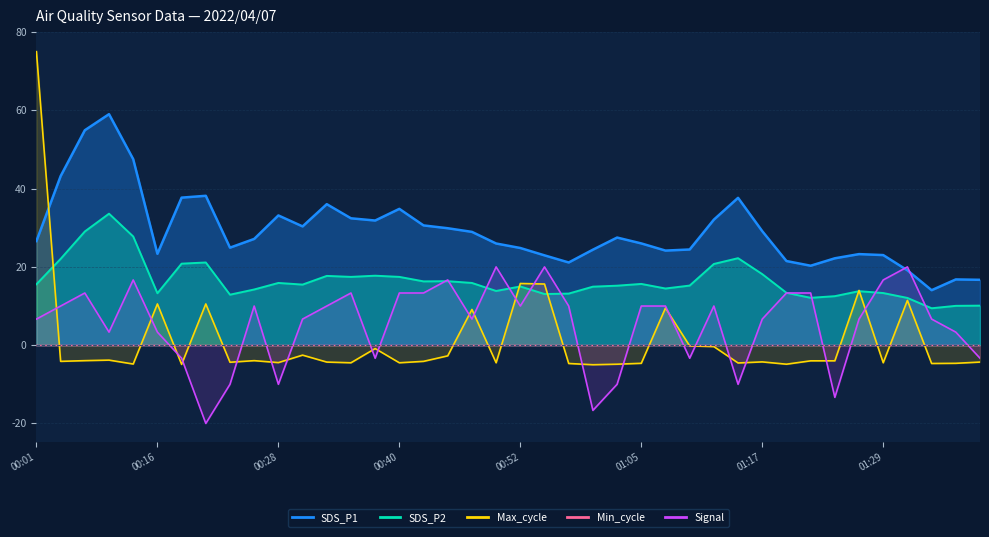

How many times do Max_cycle and SDS_P1 cross each other?

1